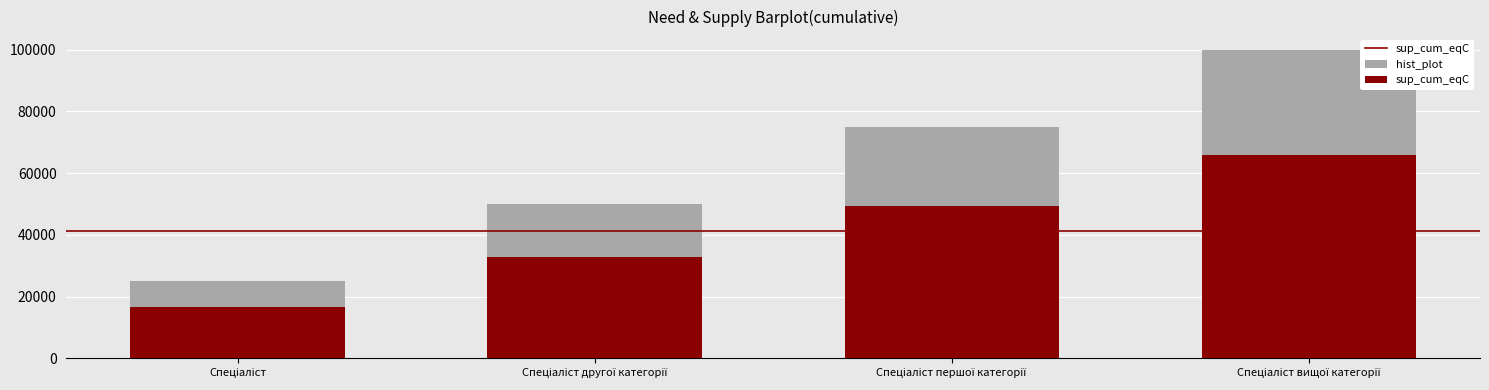

Which series has the largest total across all categories?

hist_plot